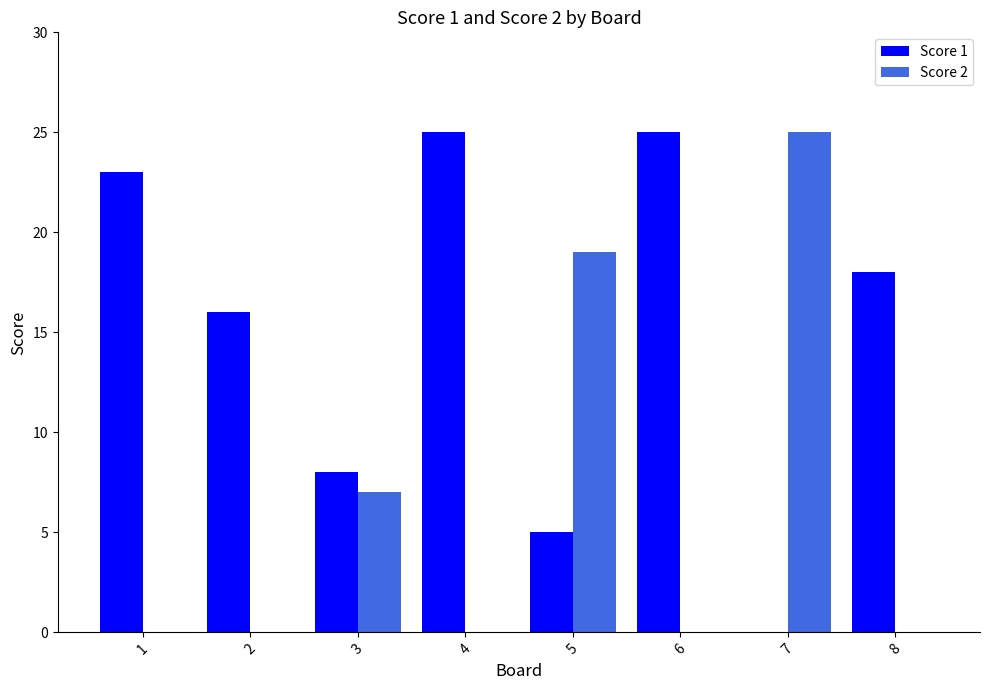

Where is Score 2 nearest to the value 12?

3